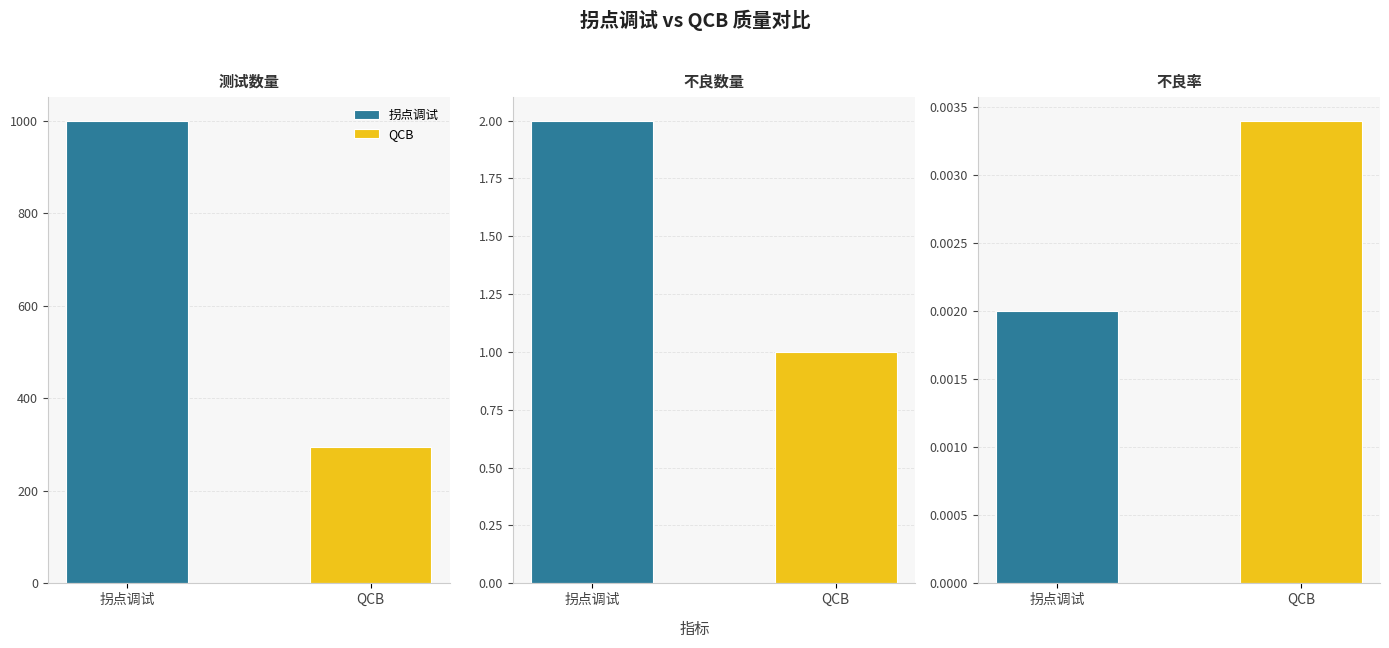

Are the bars grouped side by side (vs. stacked)?

Yes